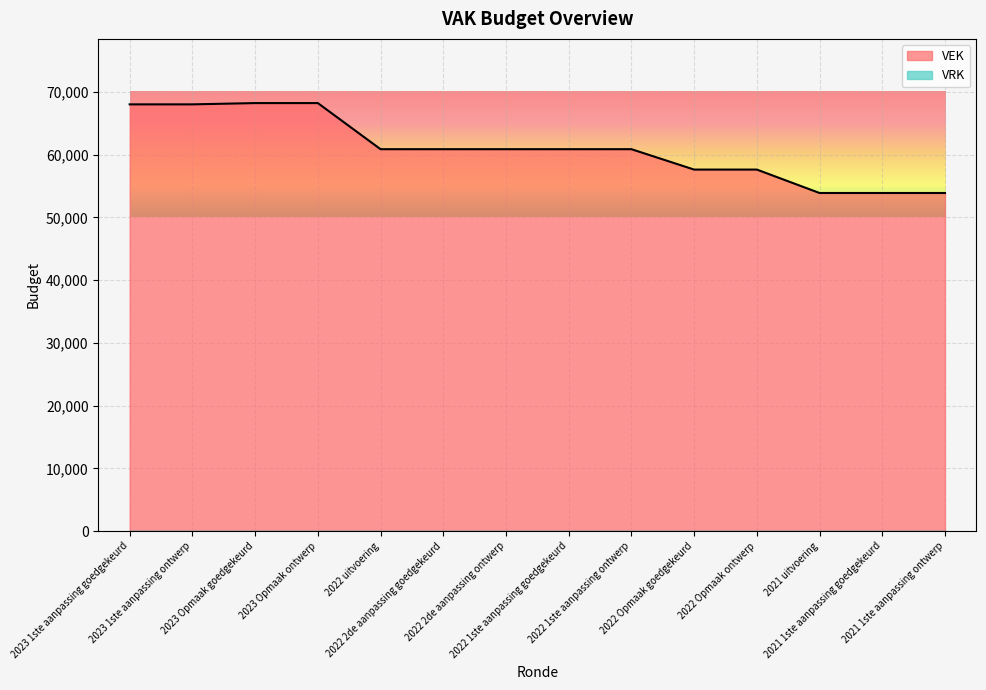

Which has a higher value, 2021 uitvoering or 2023 Opmaak goedgekeurd?

2023 Opmaak goedgekeurd